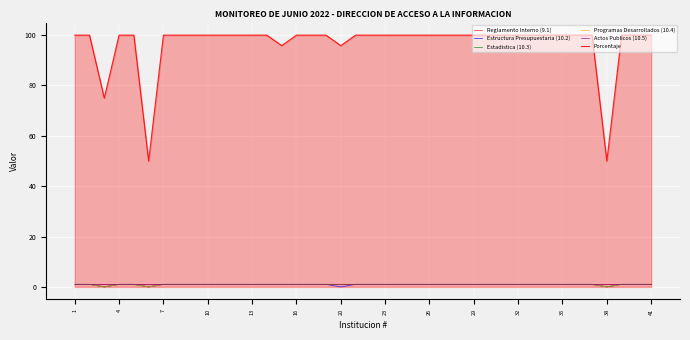

At which category is the sum across all series the highest?

1